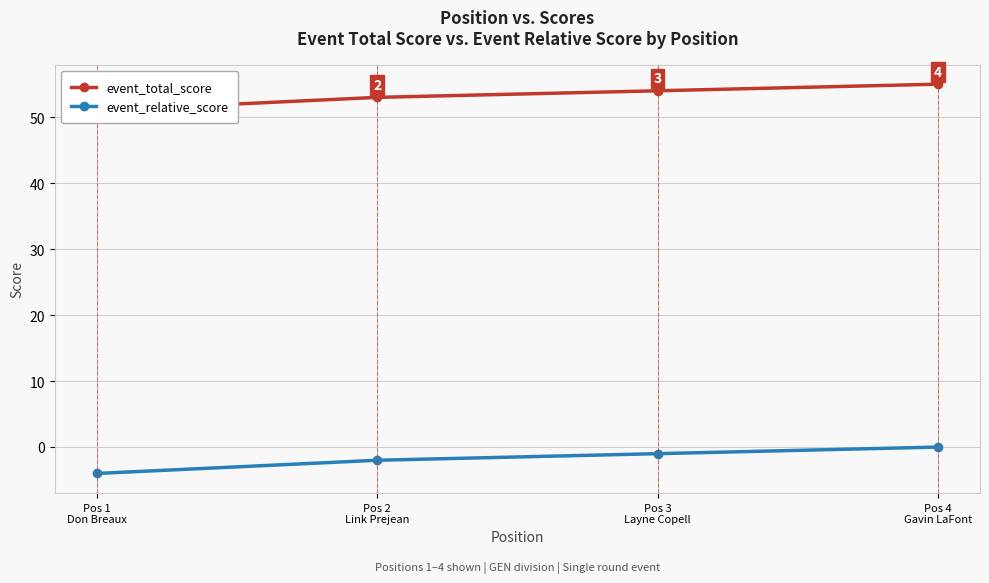

What is the maximum value shown in the chart?

55